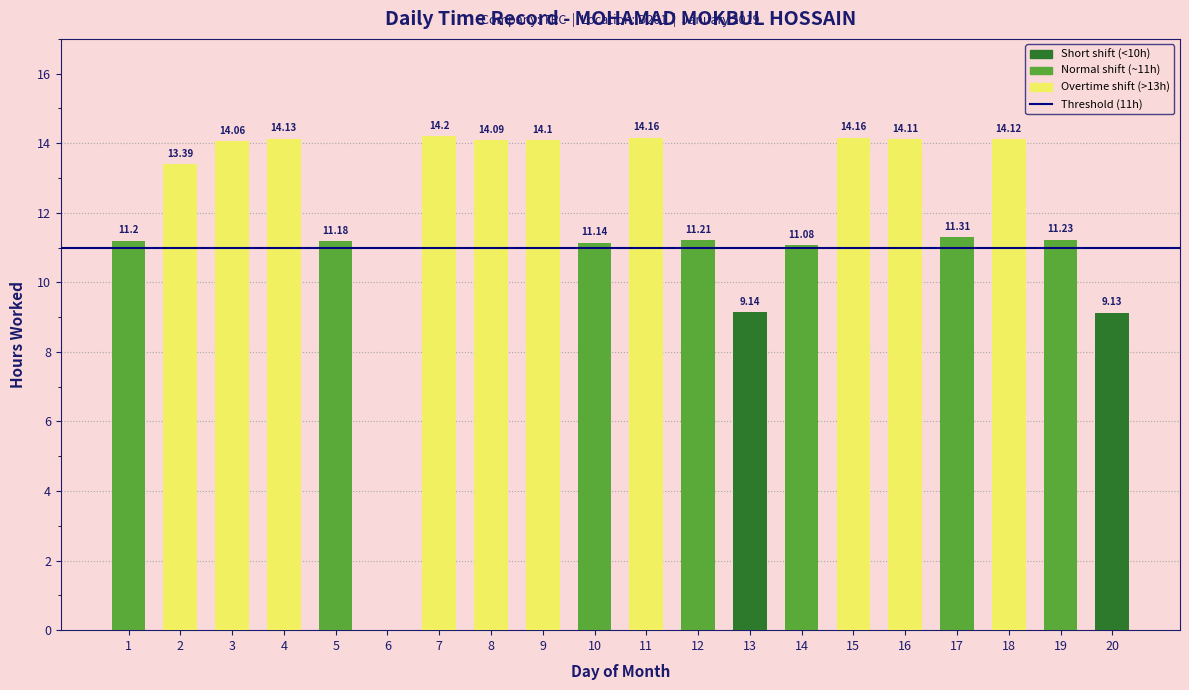

Read the value at 12.

11.2